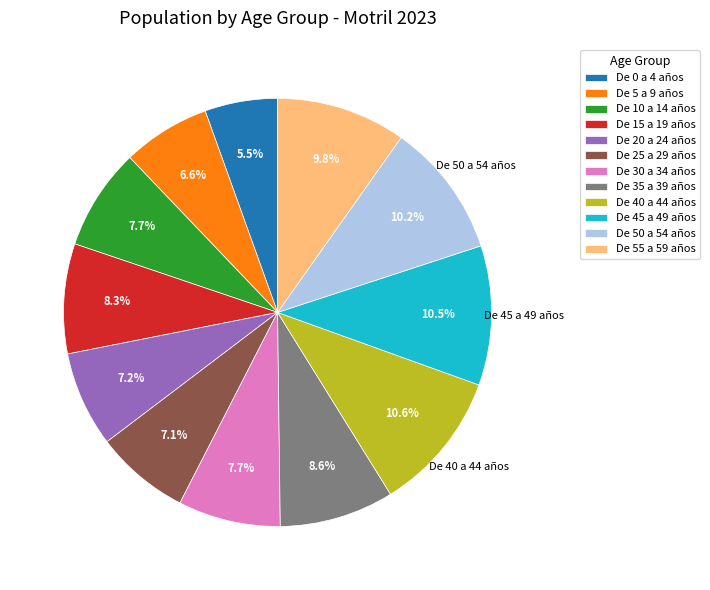

The De 5 a 9 años slice represents 20% of the pie. True or false?

False